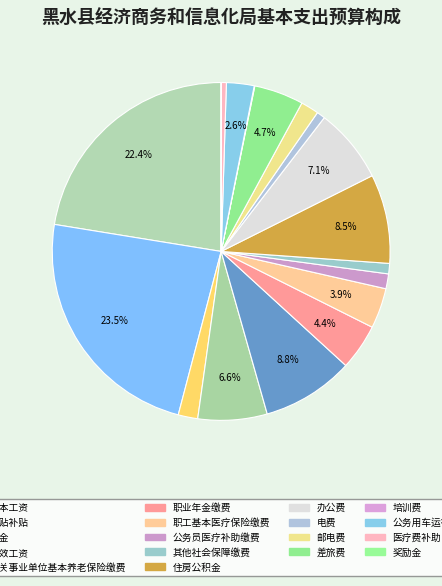

To the nearest percent, what portion does 基本工资 represent?

22%